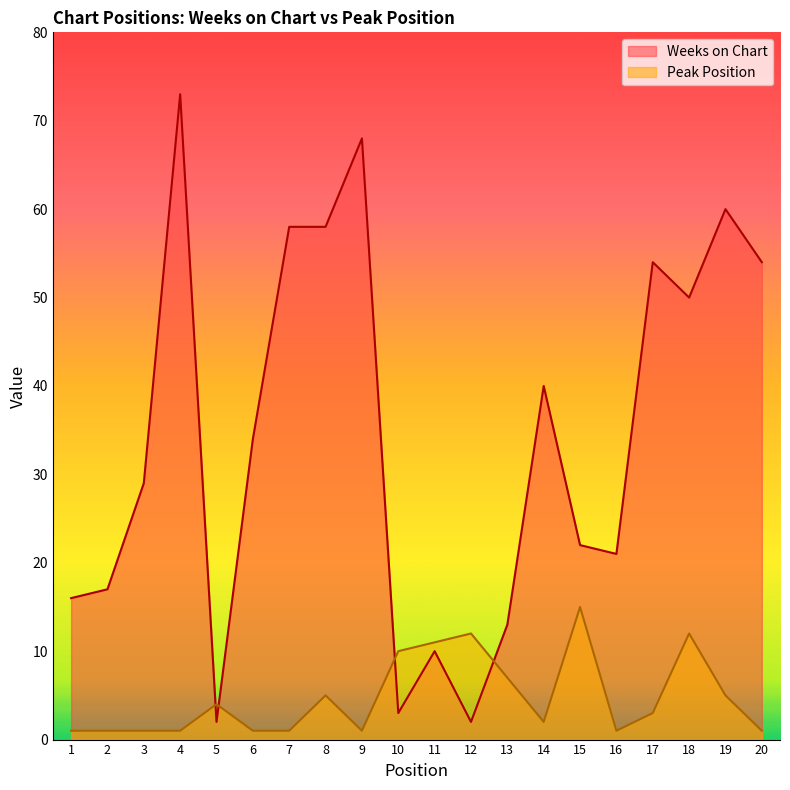

At which category is the sum across all series the highest?

4